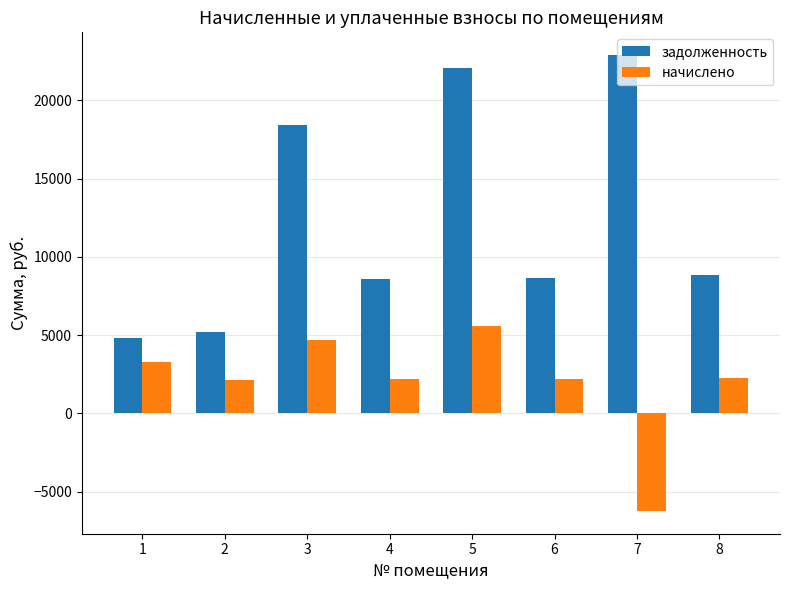

Rank the series by their maximum value, from highest to lowest.

задолженность, начислено